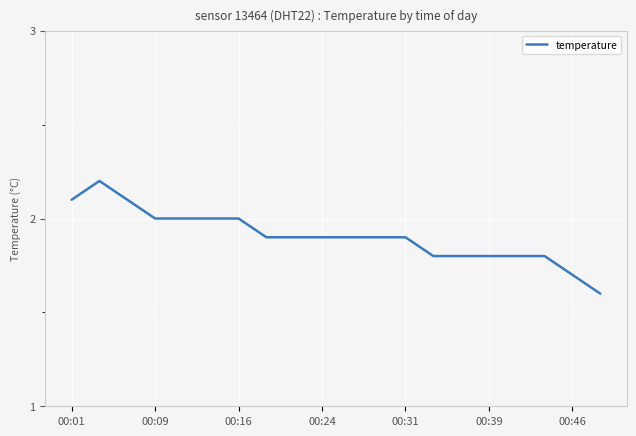

Does the chart have visible grid lines?

Yes